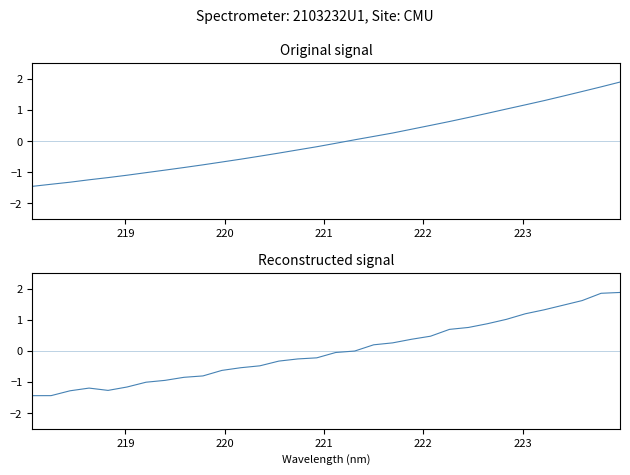

How many lines are shown in the chart?

2